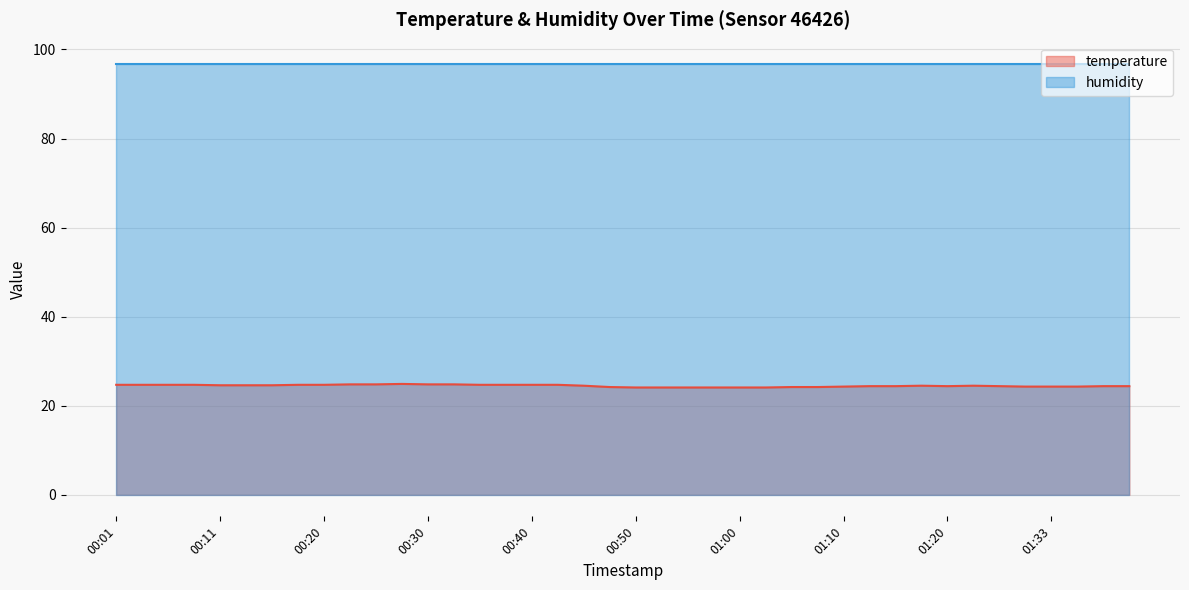

What is the label of the 12th point from the left?

00:28